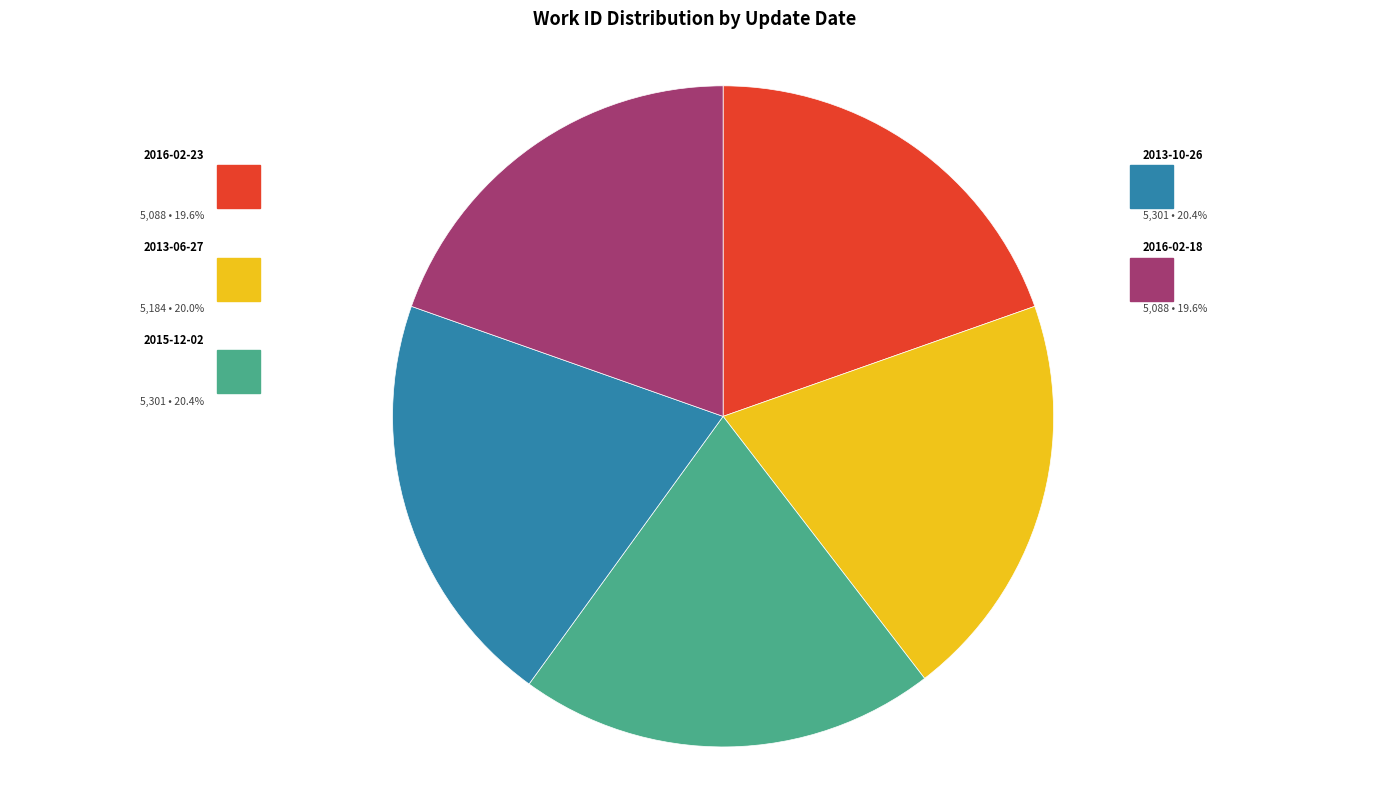

Combined, do 2016-02-23 and 2013-10-26 account for over 50%?

No